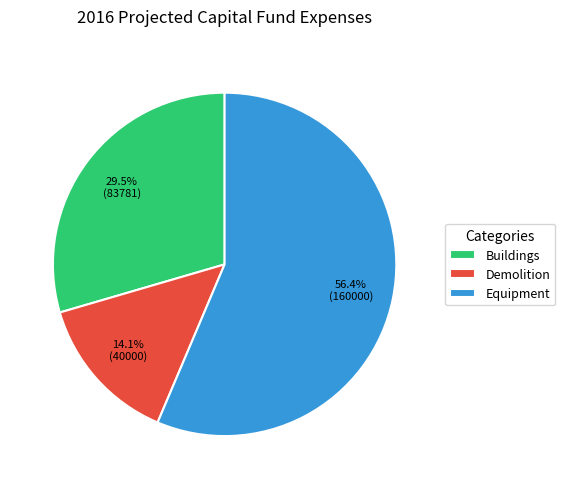

What percentage do Buildings and Equipment together represent?

85.9%